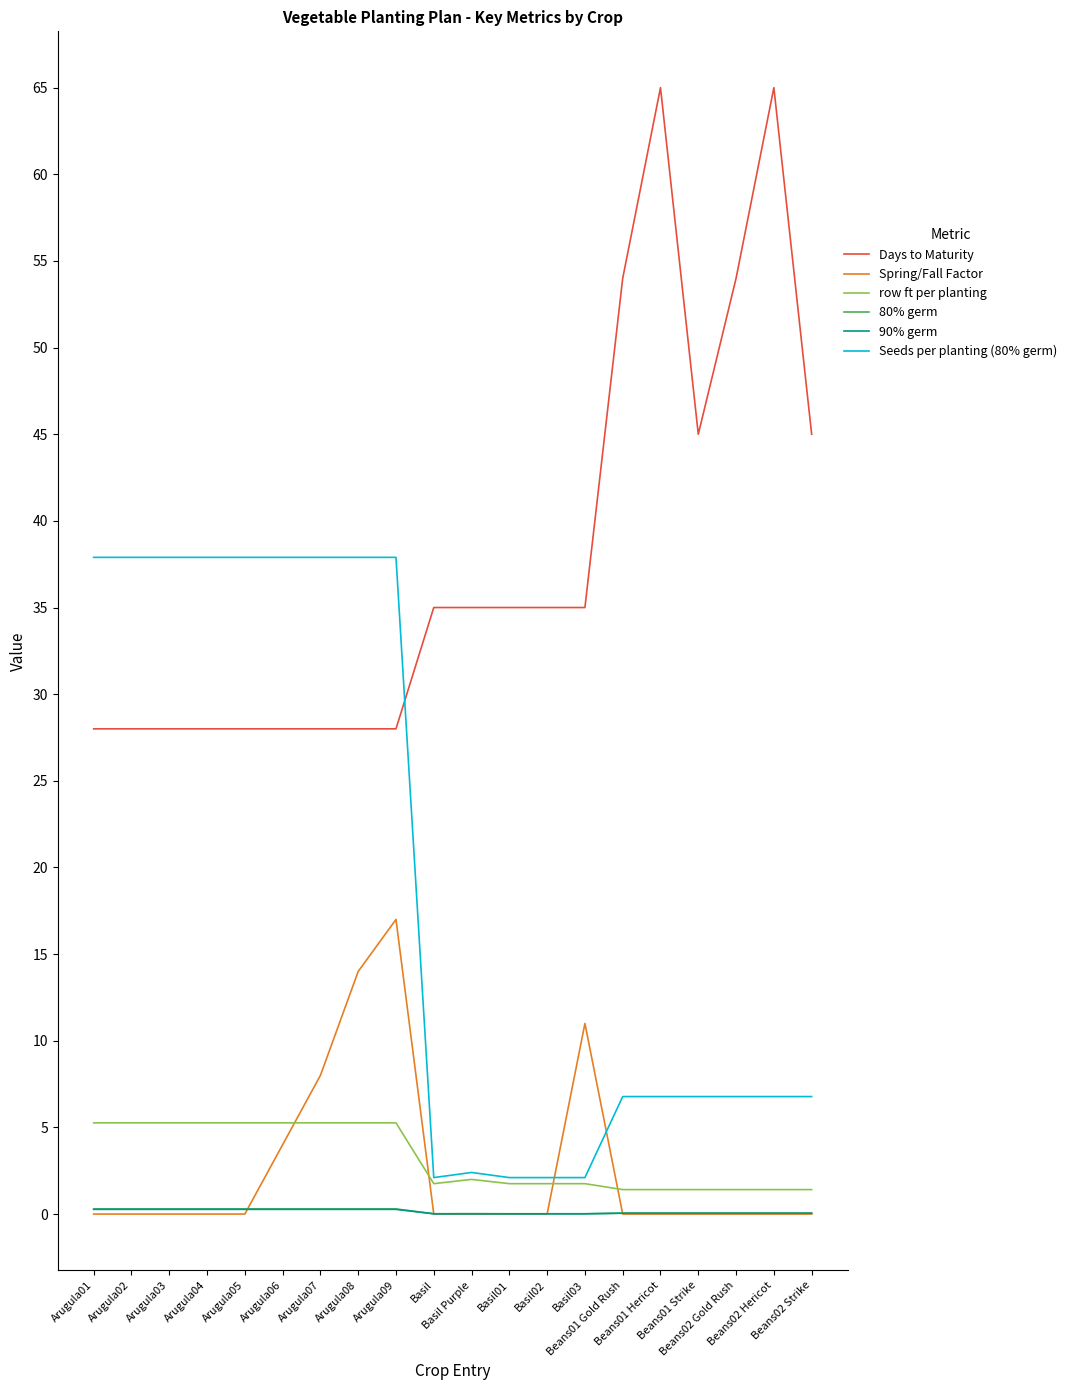

Count the number of data series in this chart.

6